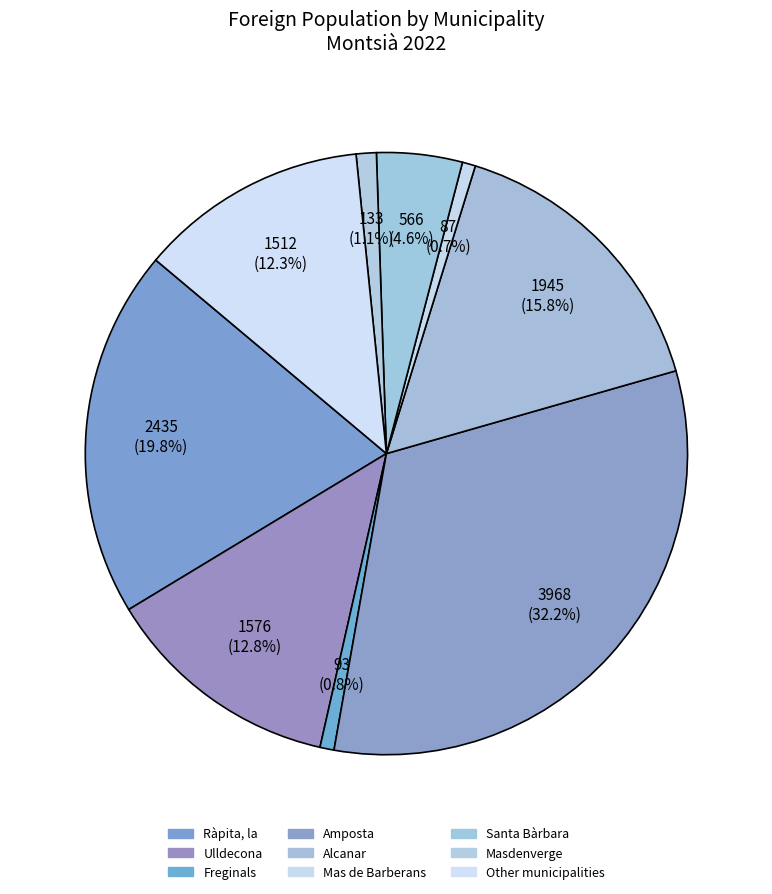

How many slices are in this pie chart?

9